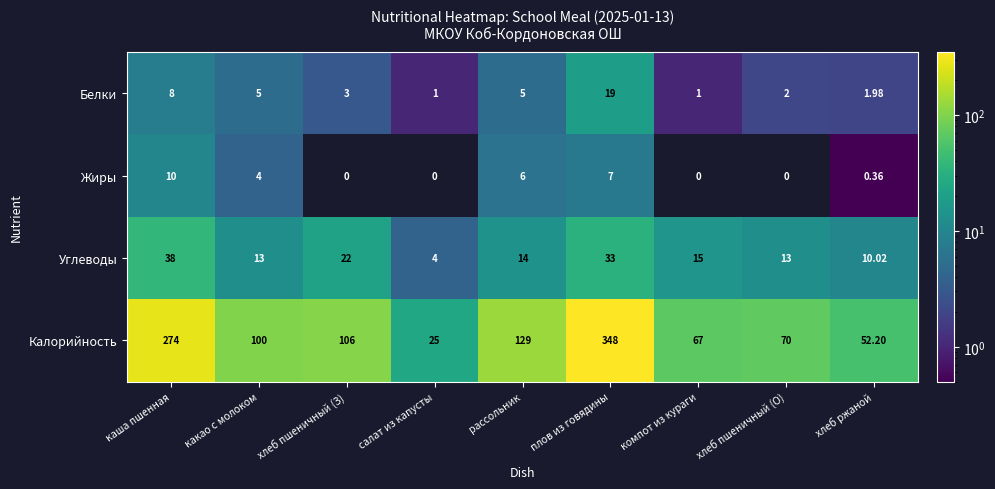

What is the spread (max minus min) of values at рассольник?

124.0